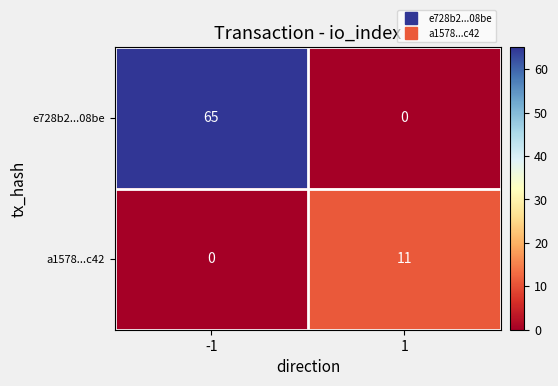

Rank the series by their average value, from lowest to highest.

a1578...c42, e728b2...08be